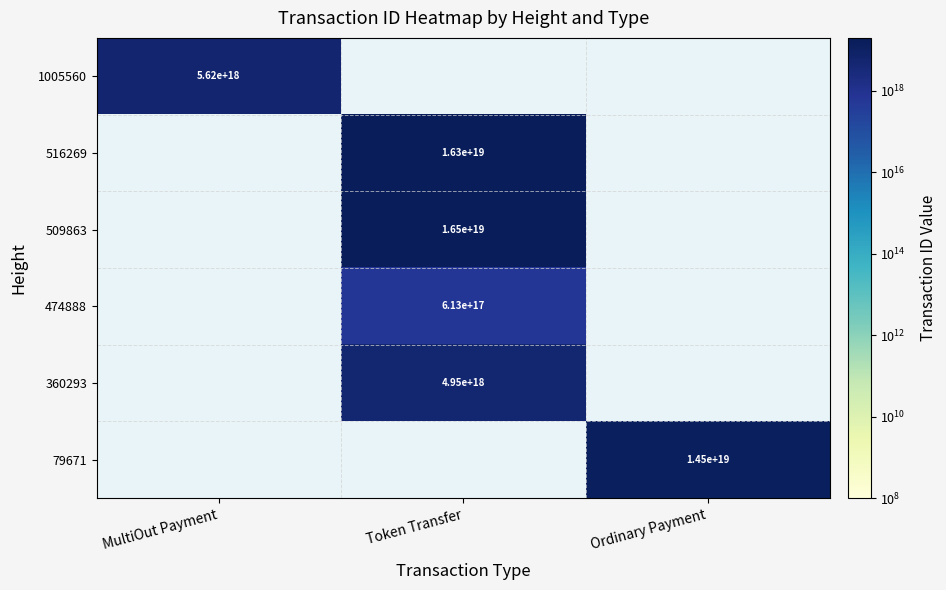

Which category has the highest value across all series?

Token Transfer